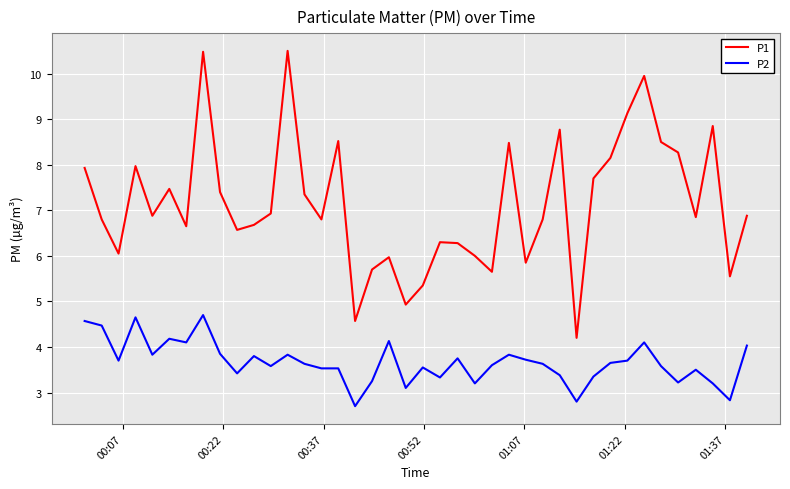

What is the maximum value for P1?

10.5